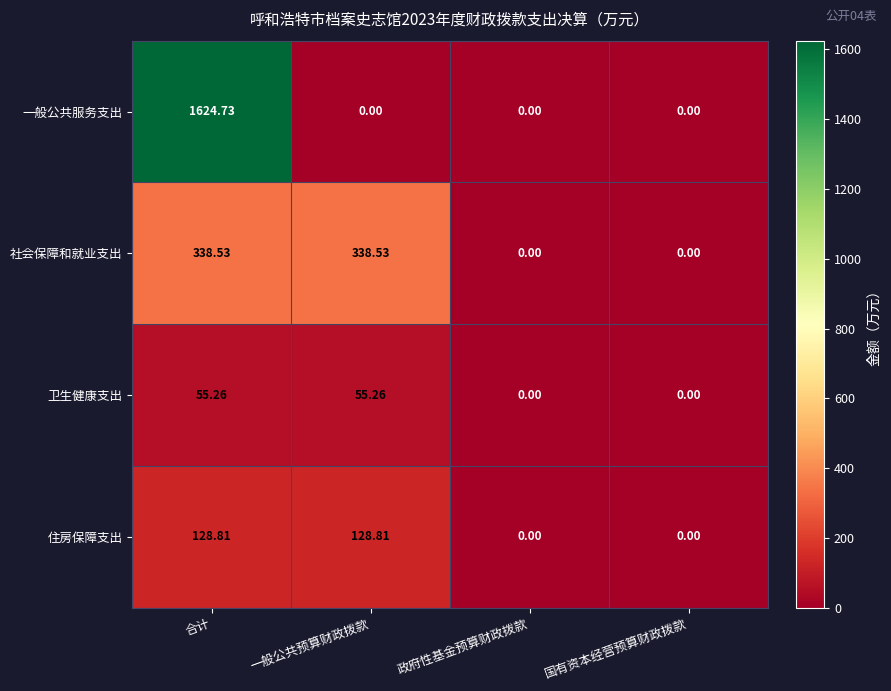

Rank the series at 一般公共预算财政拨款 from highest to lowest value.

社会保障和就业支出, 住房保障支出, 卫生健康支出, 一般公共服务支出